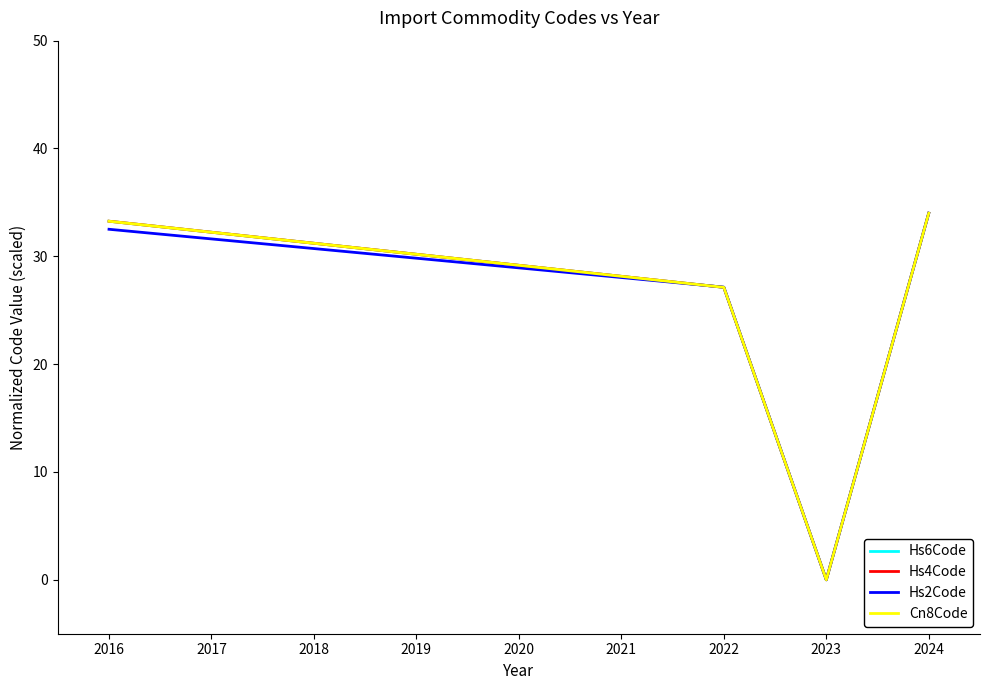

Between which two adjacent categories do Hs6Code and Hs4Code first intersect?

2016 and 2022